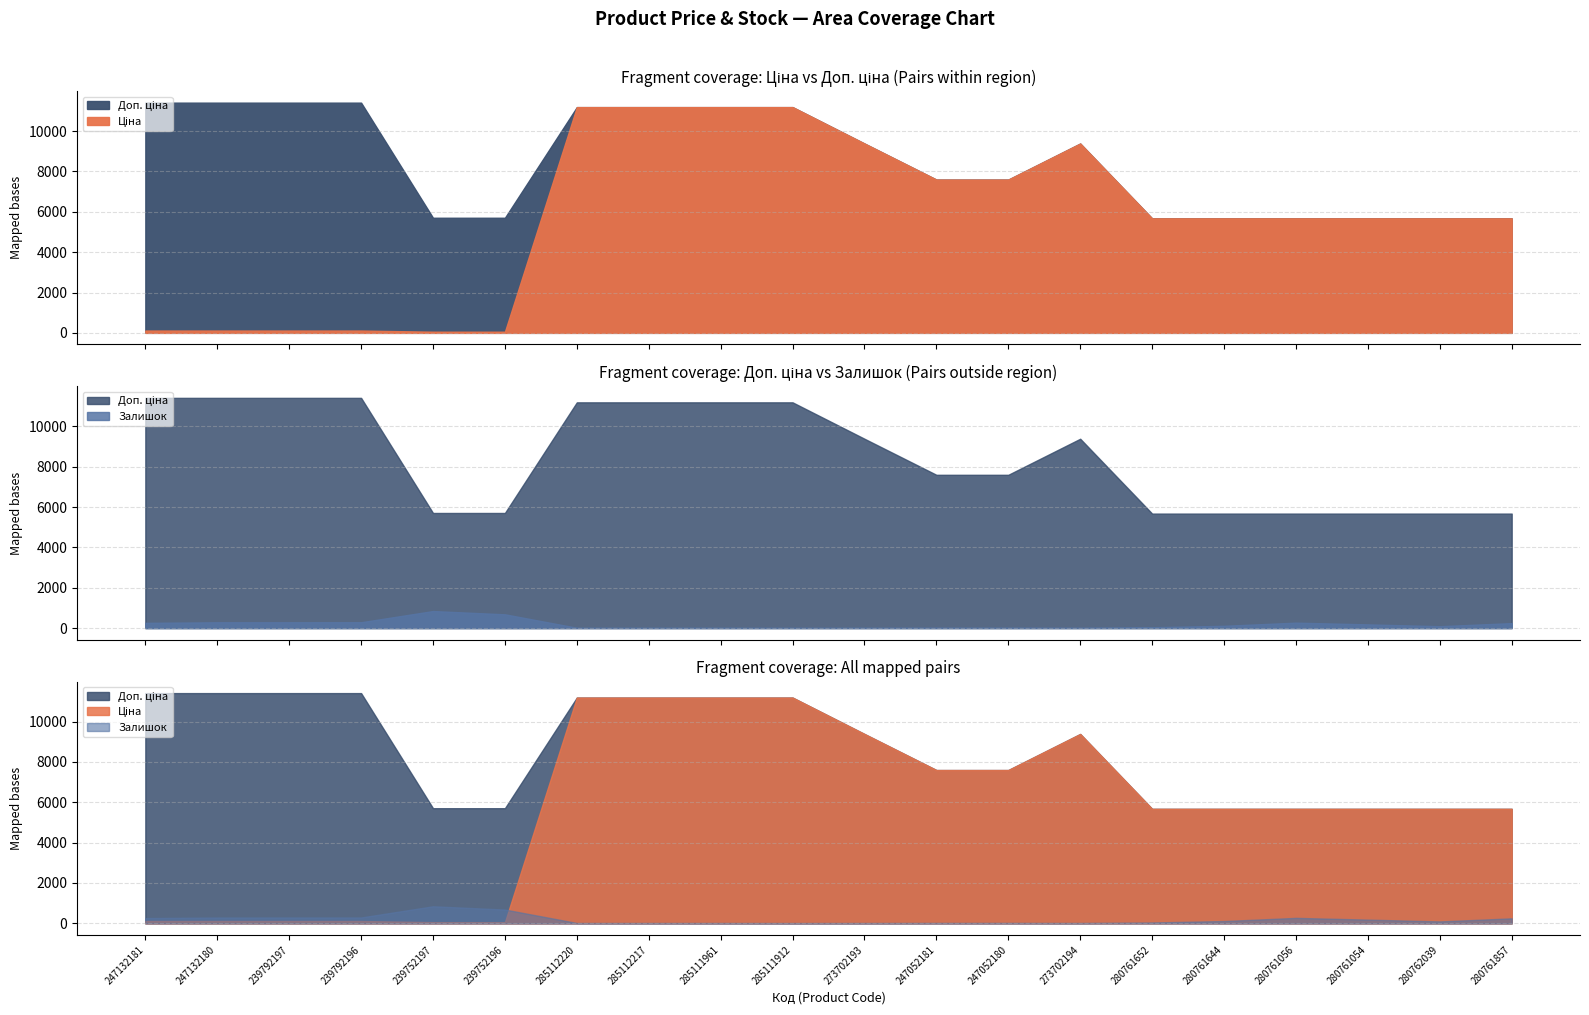

Between 285111961 and 247052180, which series saw the biggest shift?

Ціна